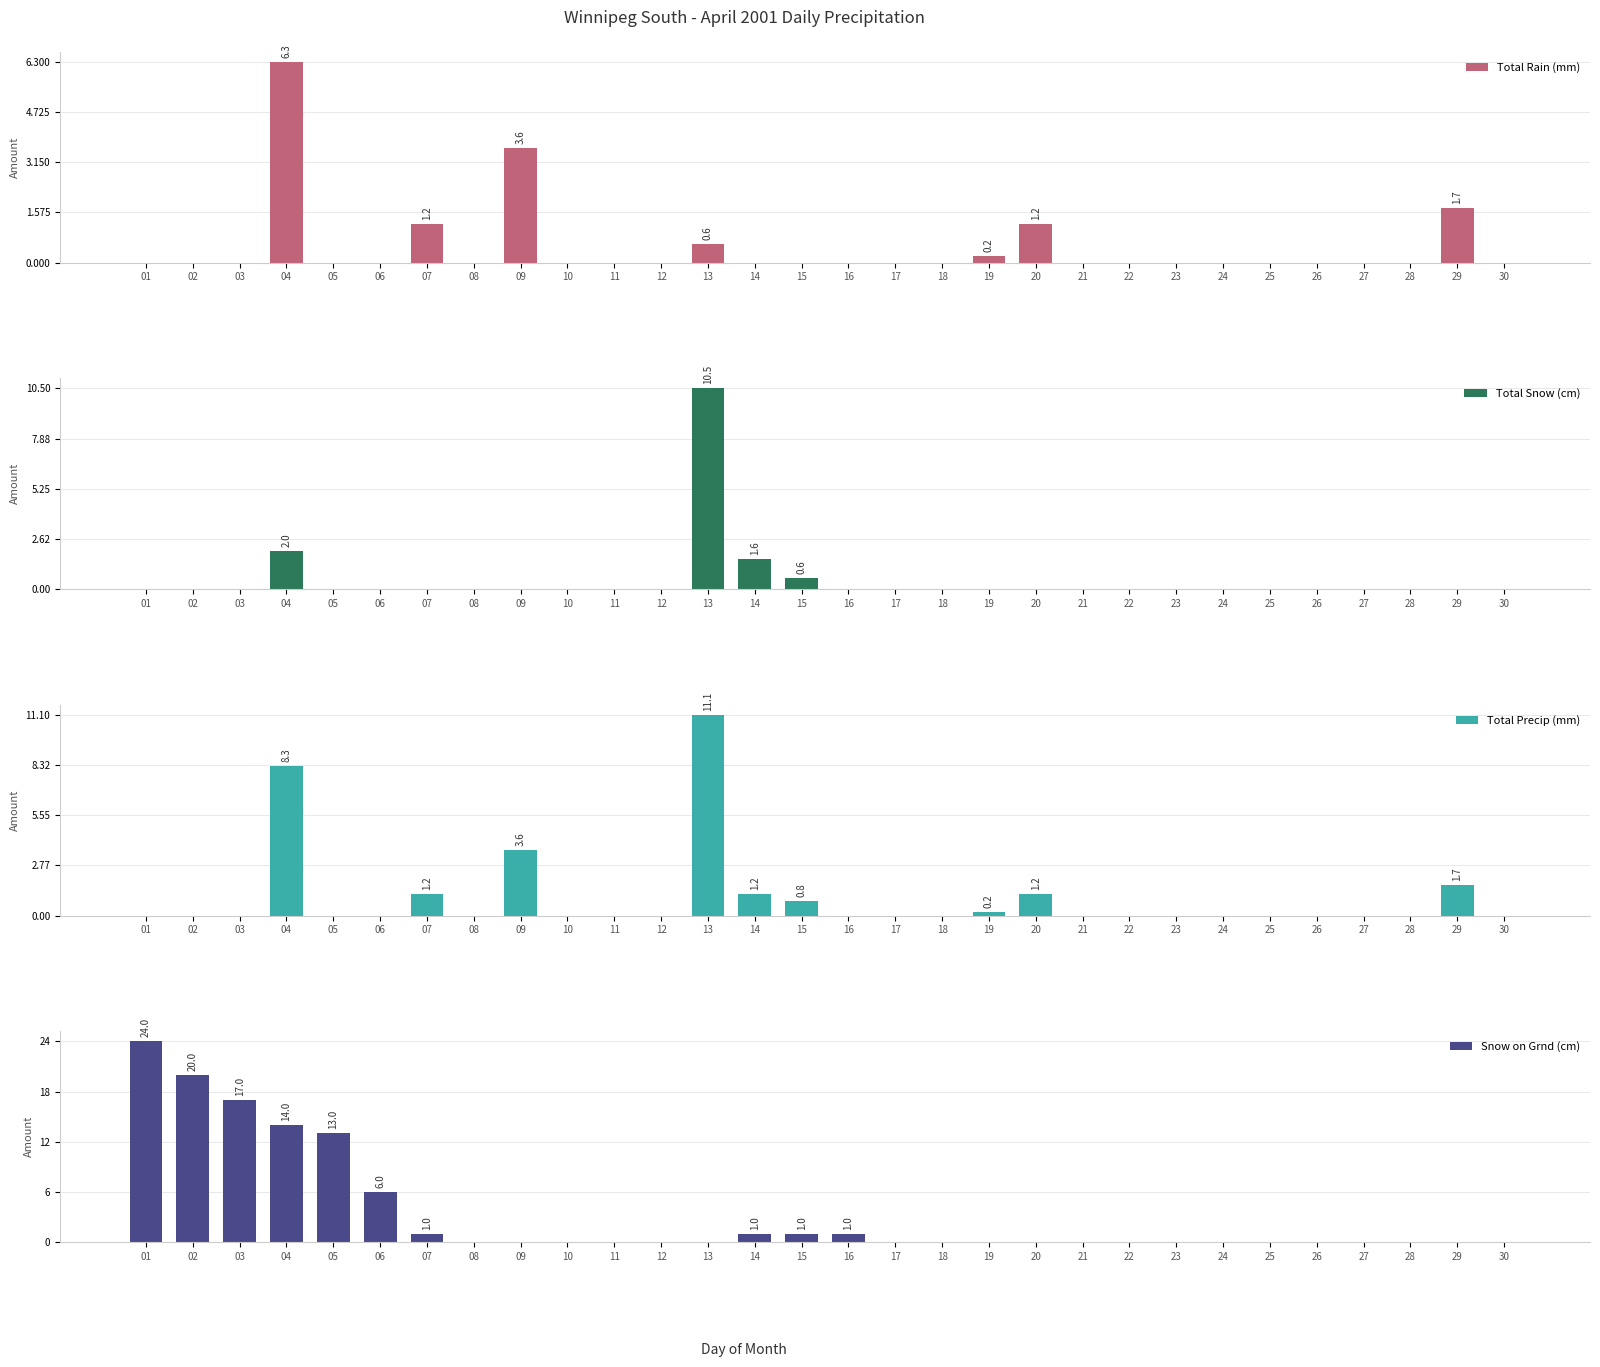

Which series has the largest total across all categories?

Snow on Grnd (cm)